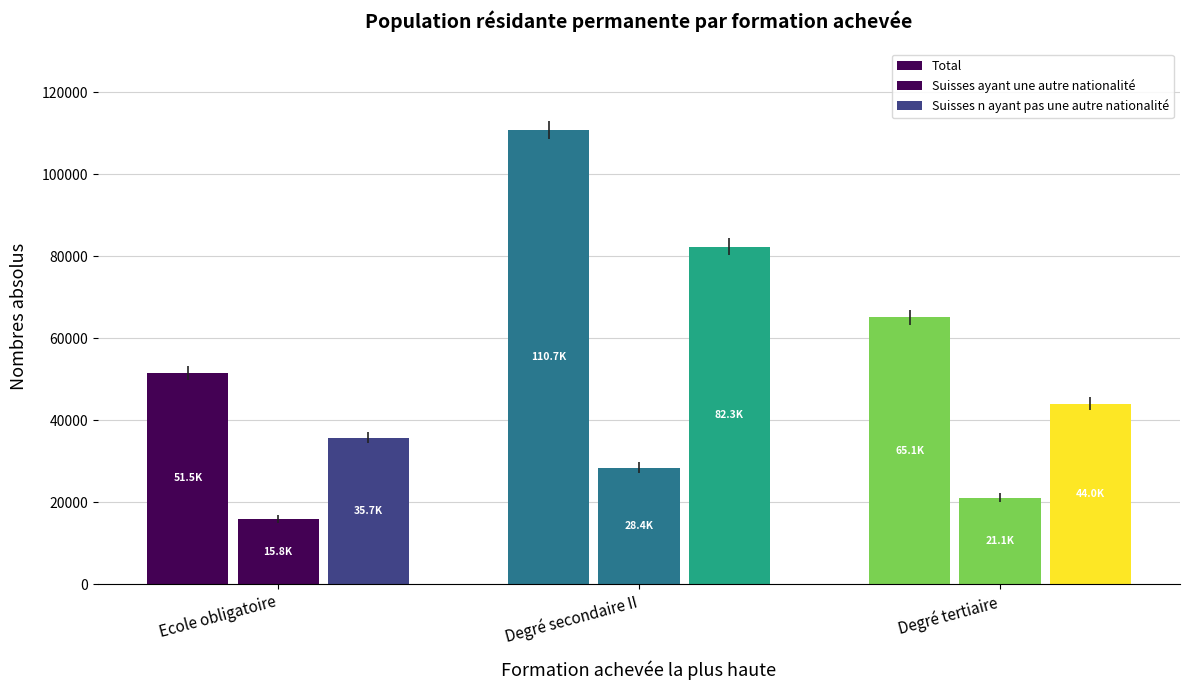

What is the average value of the Total series?

75772.0